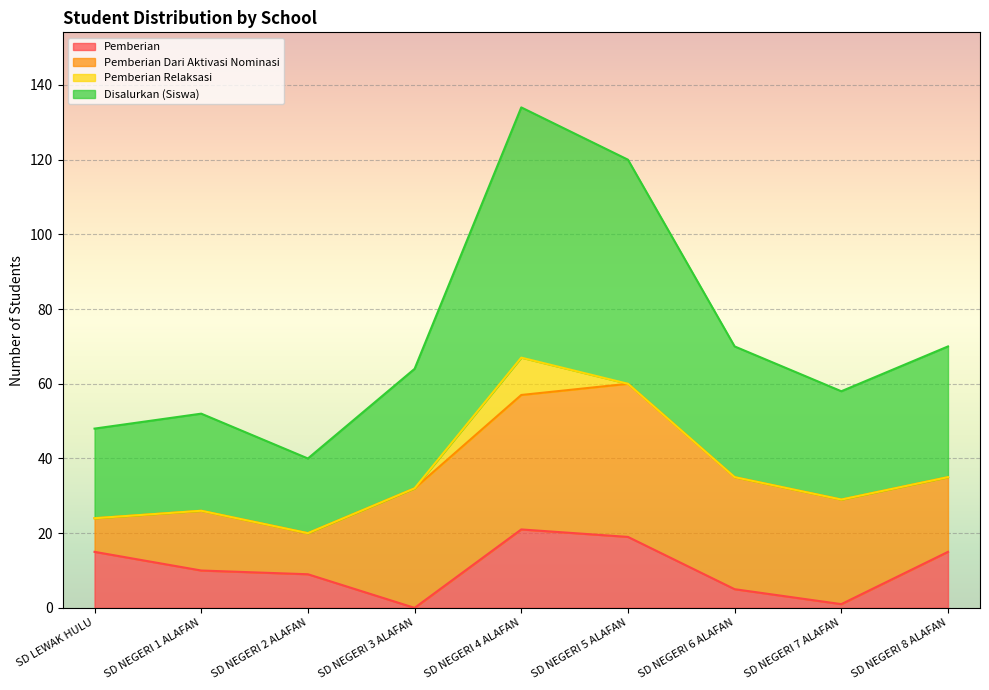

In Pemberian, how many points are lower than both neighbors (excluding endpoints)?

2